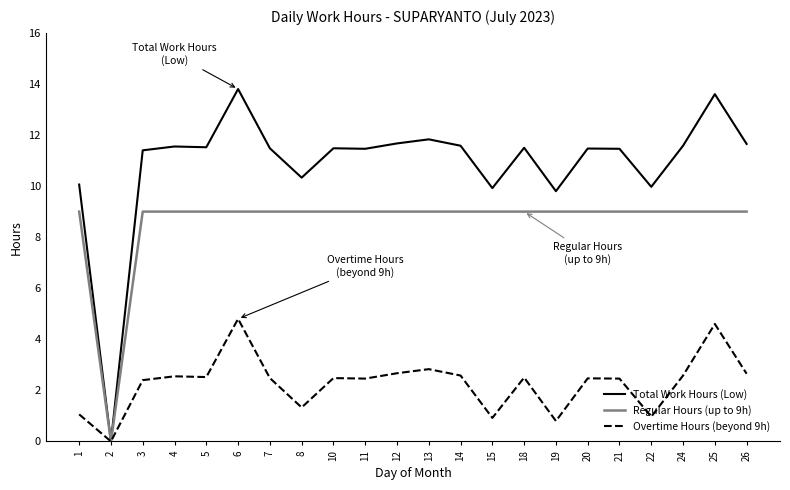

Which series has the largest total across all categories?

Total Work Hours (Low)